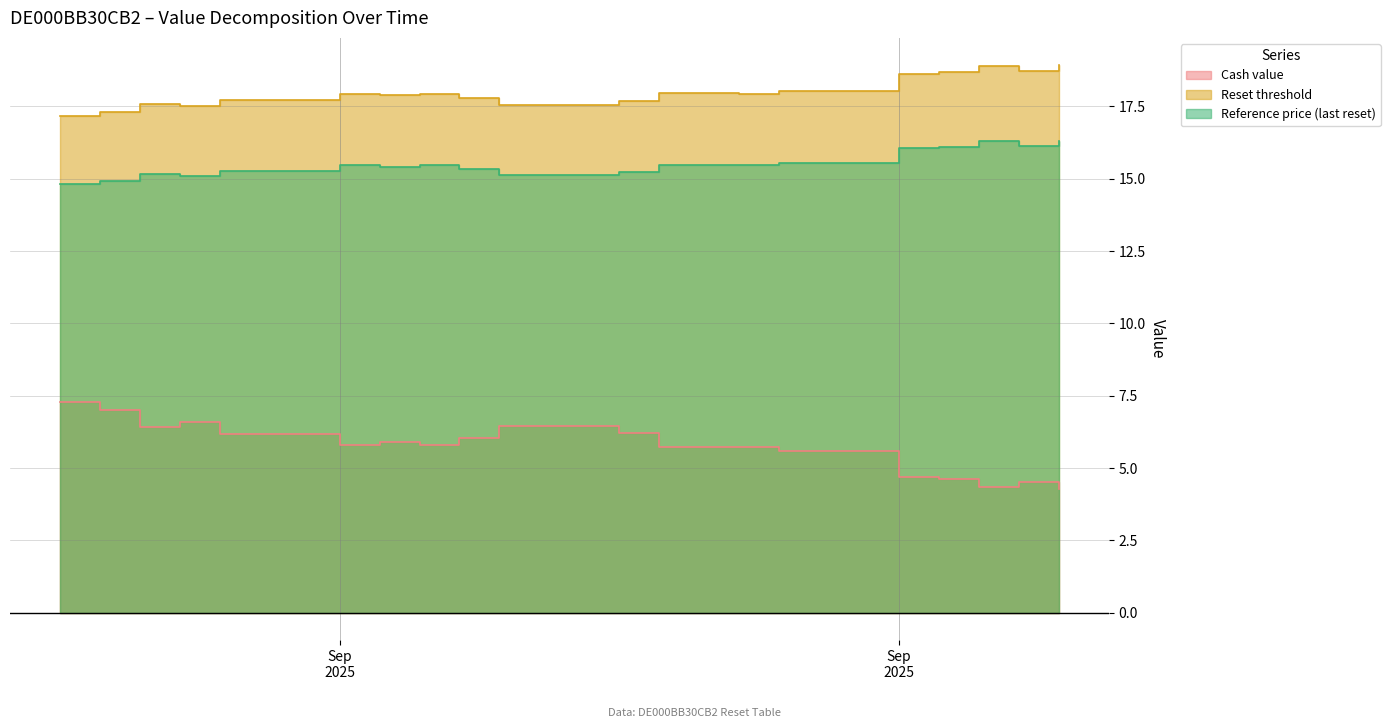

True or false: Reset threshold has a value of 18.7 at 2025-09-30.

True